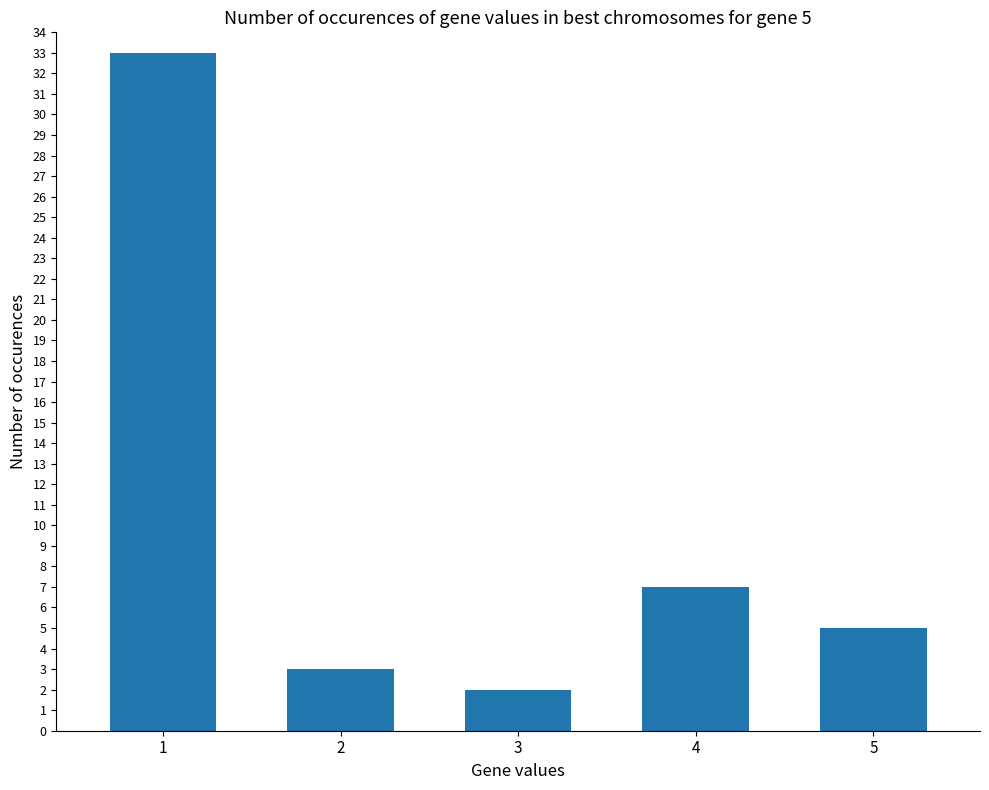

Between 4 and 2, which is larger?

4